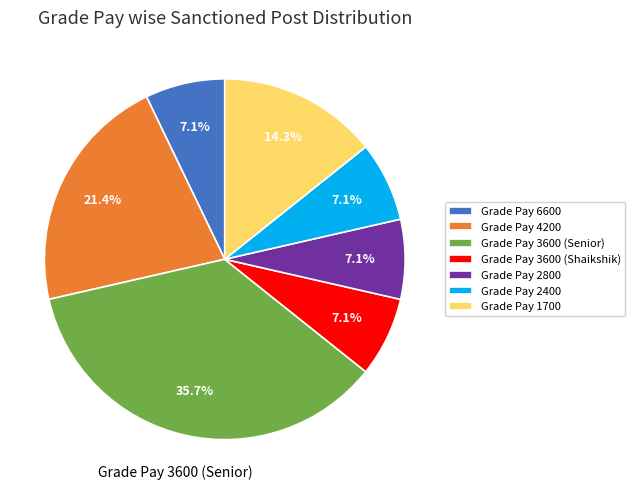

Does any single category account for the majority?

No